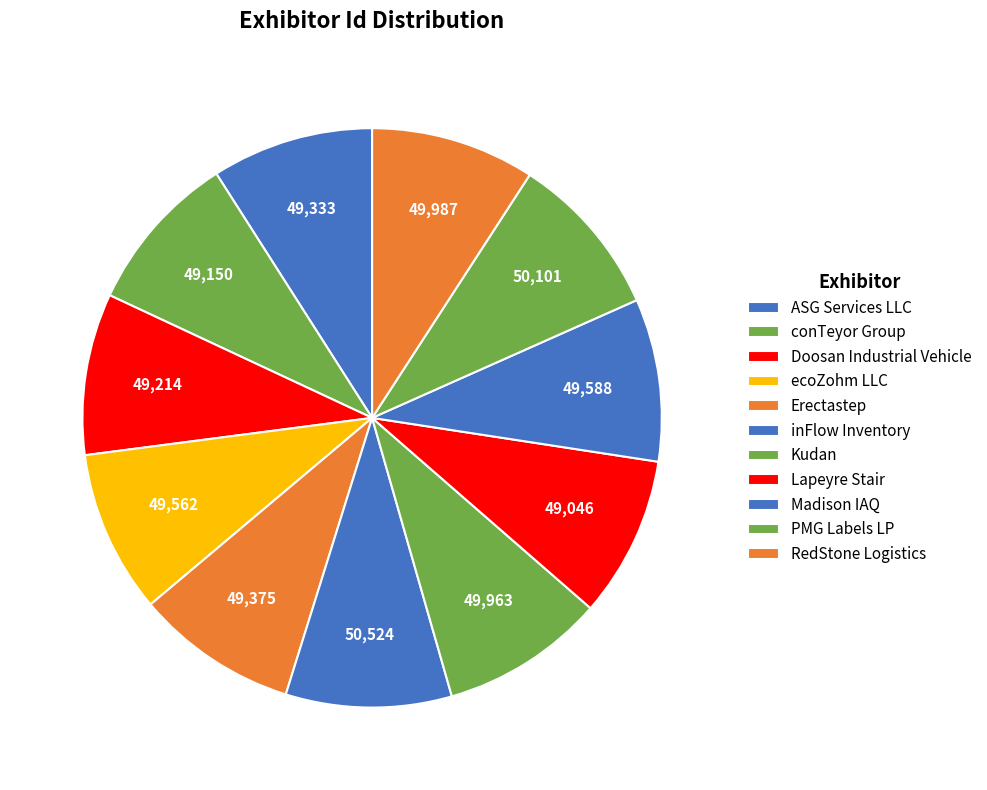

What is the smallest slice in the pie chart?

Lapeyre Stair